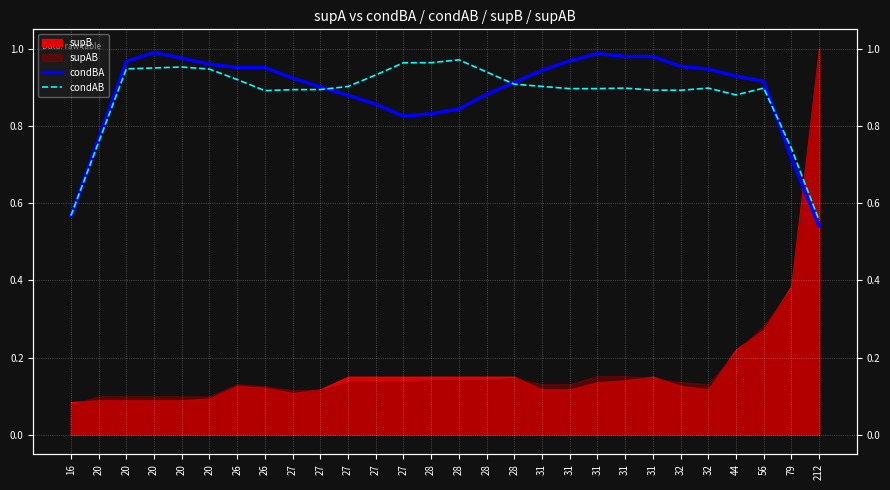

Reading left to right, what are all the values shown in this chart?

condBA: 16=0.6	20=0.8	20=1.0	20=1.0	20=1.0	20=1.0	26=1.0	26=1.0	27=0.9	27=0.9	27=0.9	27=0.9	27=0.8	28=0.8	28=0.8	28=0.9	28=0.9	31=0.9	31=1.0	31=1.0	31=1.0	31=1.0	32=1.0	32=0.9	44=0.9	56=0.9	79=0.7	212=0.5
condAB: 16=0.6	20=0.8	20=0.9	20=0.9	20=1.0	20=0.9	26=0.9	26=0.9	27=0.9	27=0.9	27=0.9	27=0.9	27=1.0	28=1.0	28=1.0	28=0.9	28=0.9	31=0.9	31=0.9	31=0.9	31=0.9	31=0.9	32=0.9	32=0.9	44=0.9	56=0.9	79=0.7	212=0.6